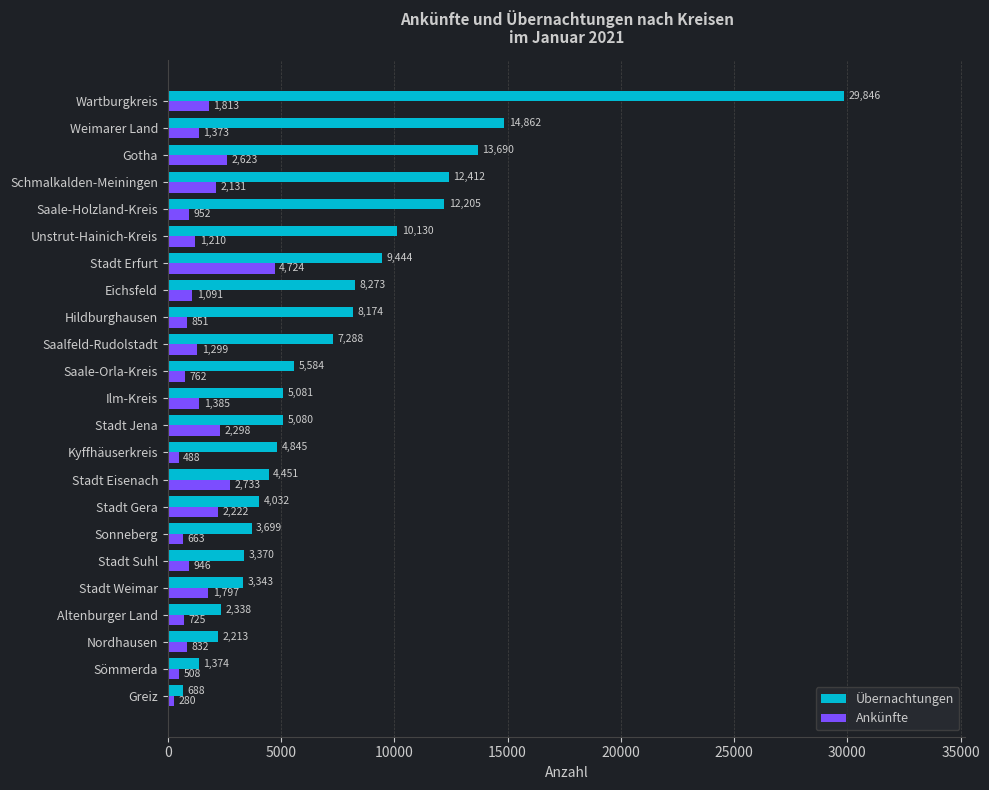

What is the spread (max minus min) of values at Nordhausen?

1381